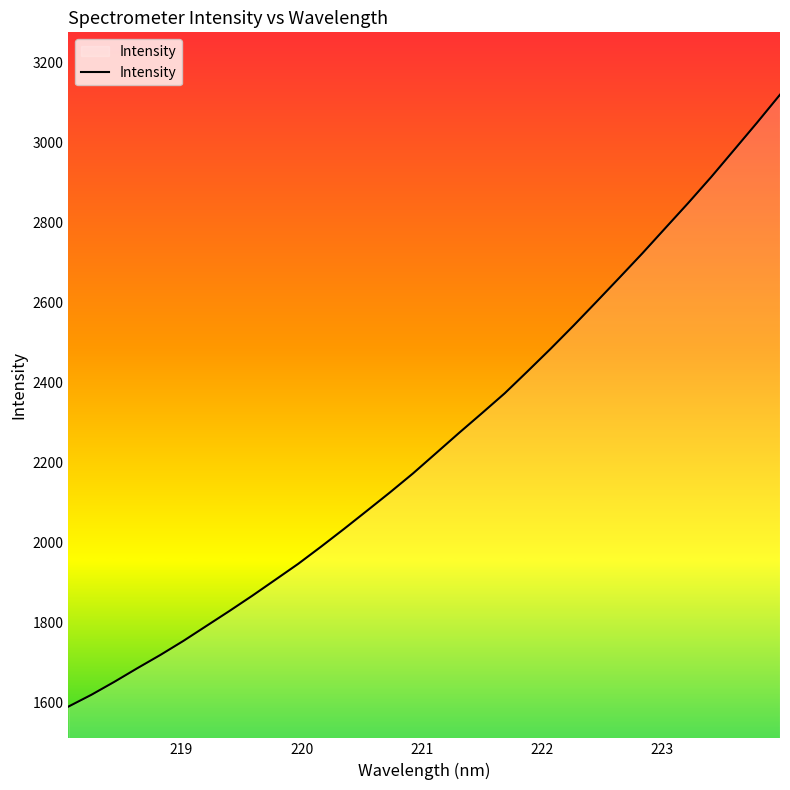

What is the difference between the maximum and minimum values?

1530.4